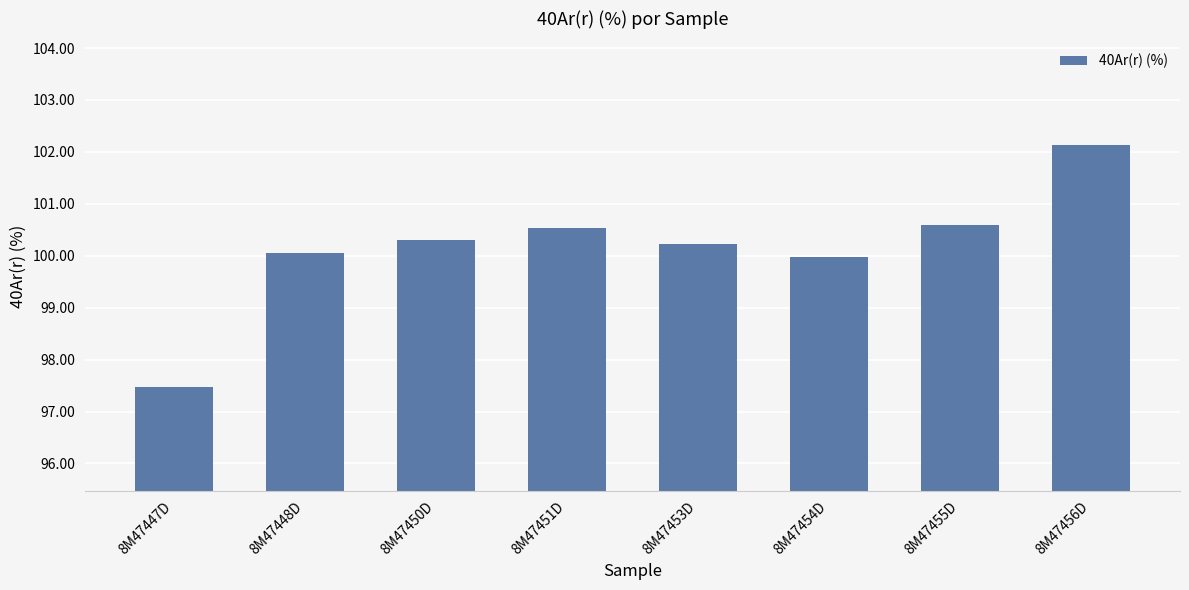

Is it true that the value at 8M47453D is 100.2?

True